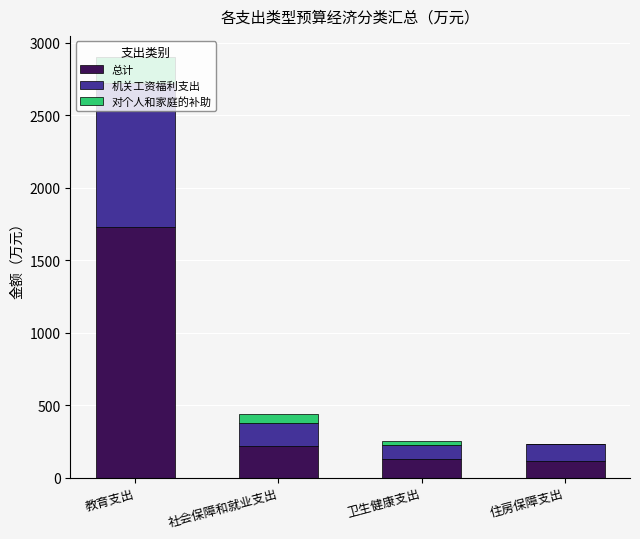

At which category is the sum across all series the highest?

教育支出